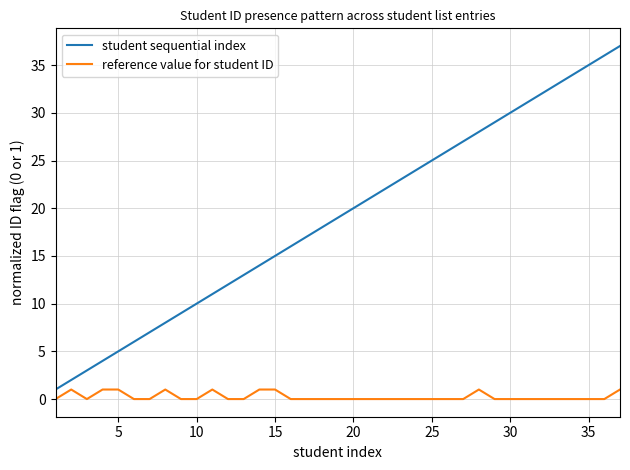

What is the difference between the maximum and minimum values in the student sequential index series?

36